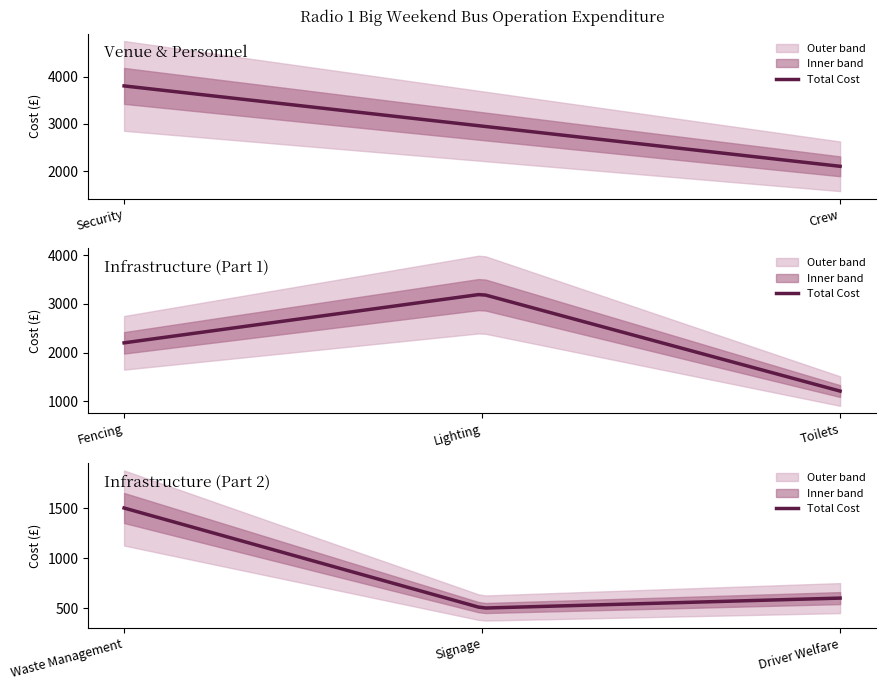

At which category does Total Cost reach its first local peak?

Lighting